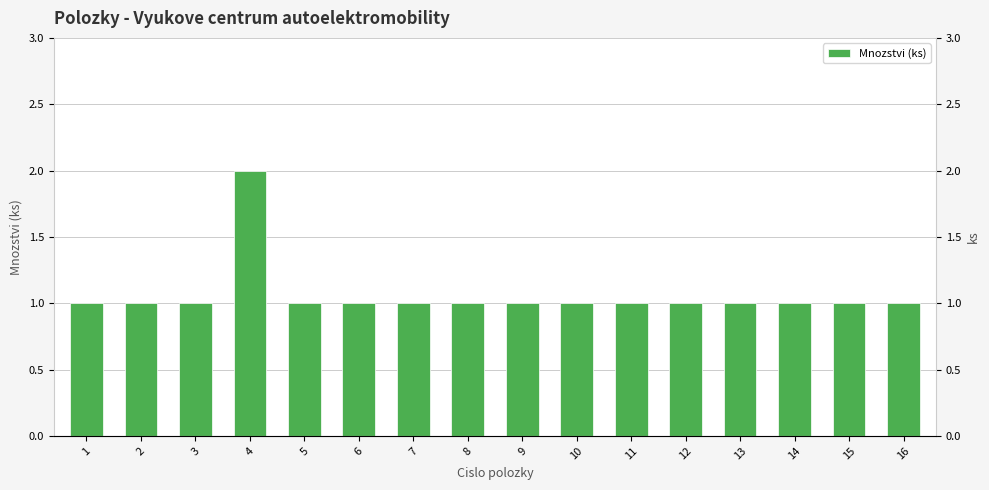

What is the ratio of the value at 5 to the value at 6?

1.0